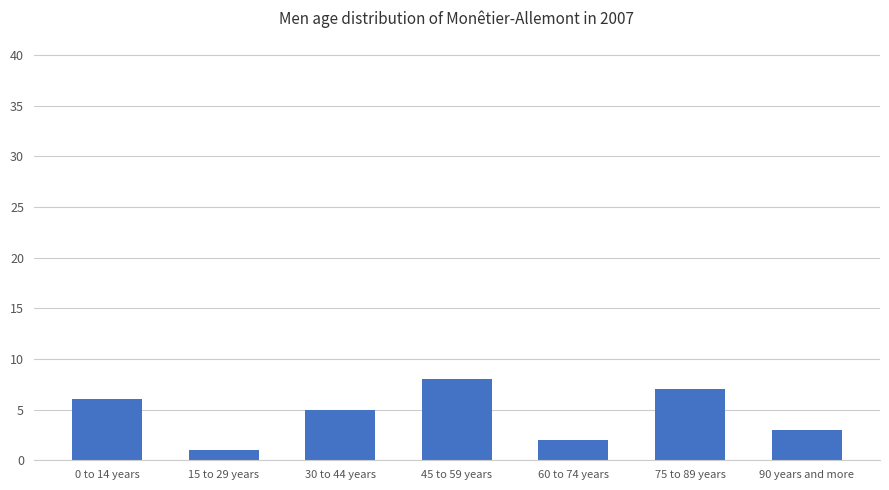

The value at 90 years and more is 3. True or false?

True